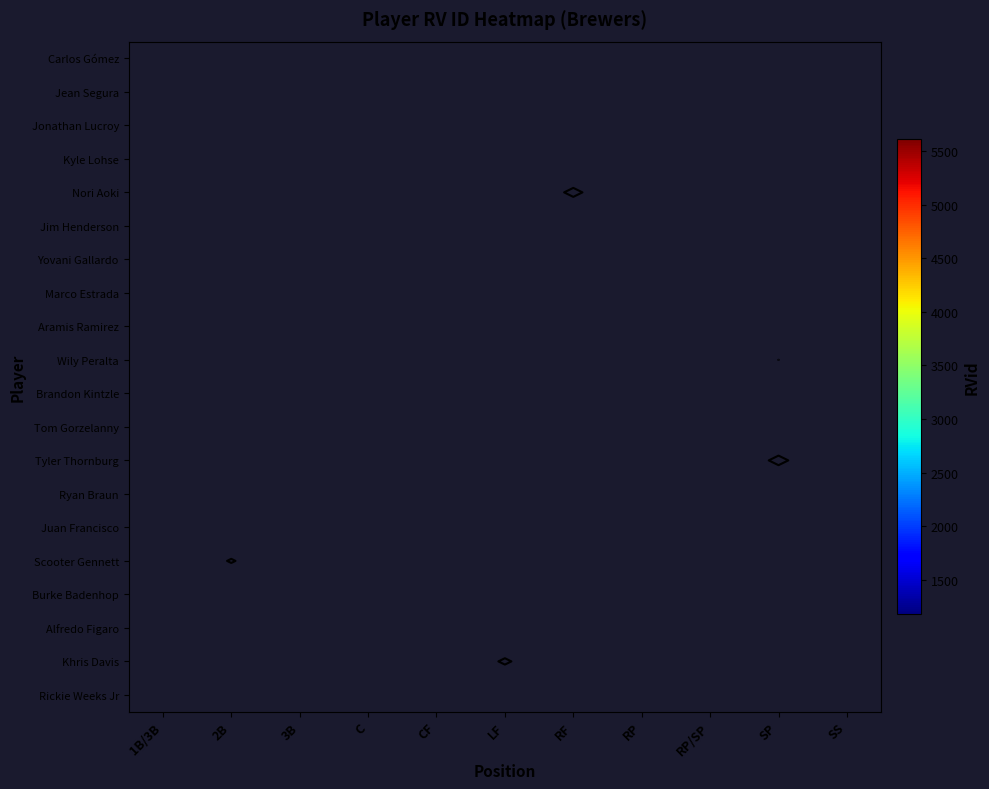

How many series are shown in this chart?

20